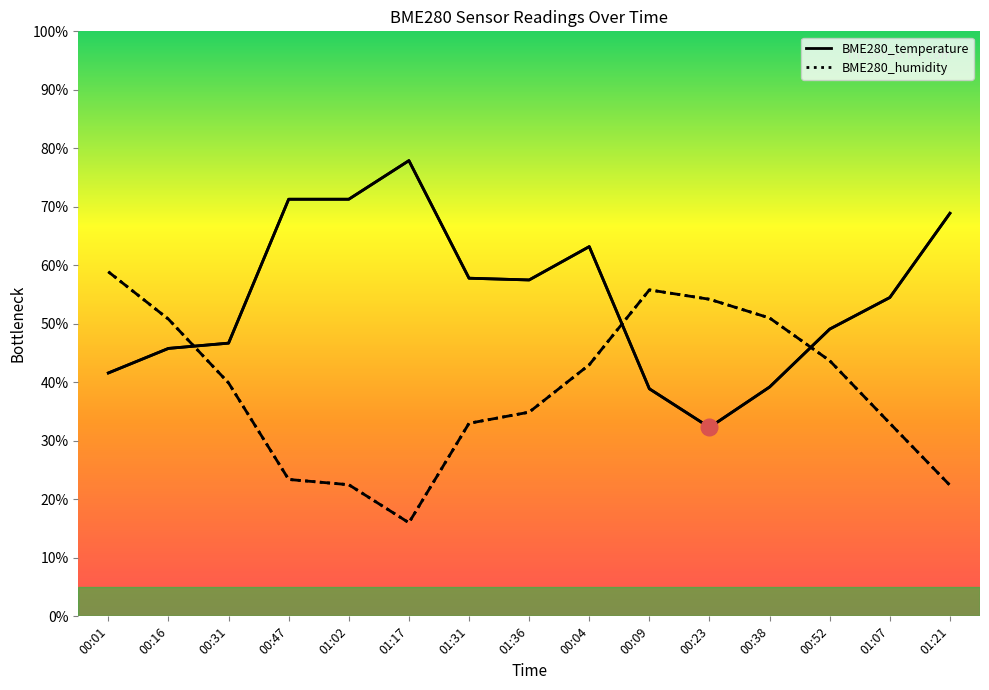

Where is the first local minimum for BME280_humidity?

01:17